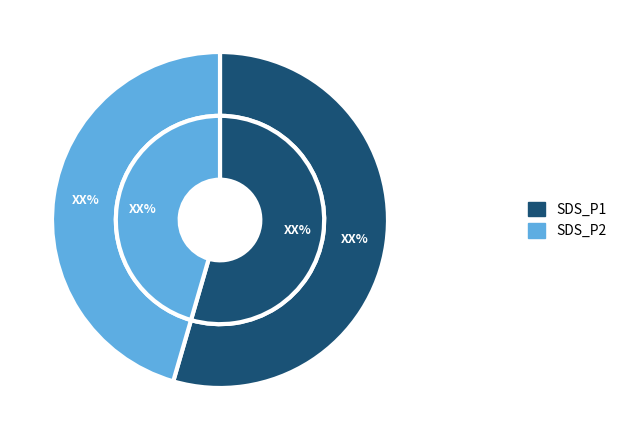

Rank the series at SDS_P2 from lowest to highest value.

SDS_P2, SDS_P1